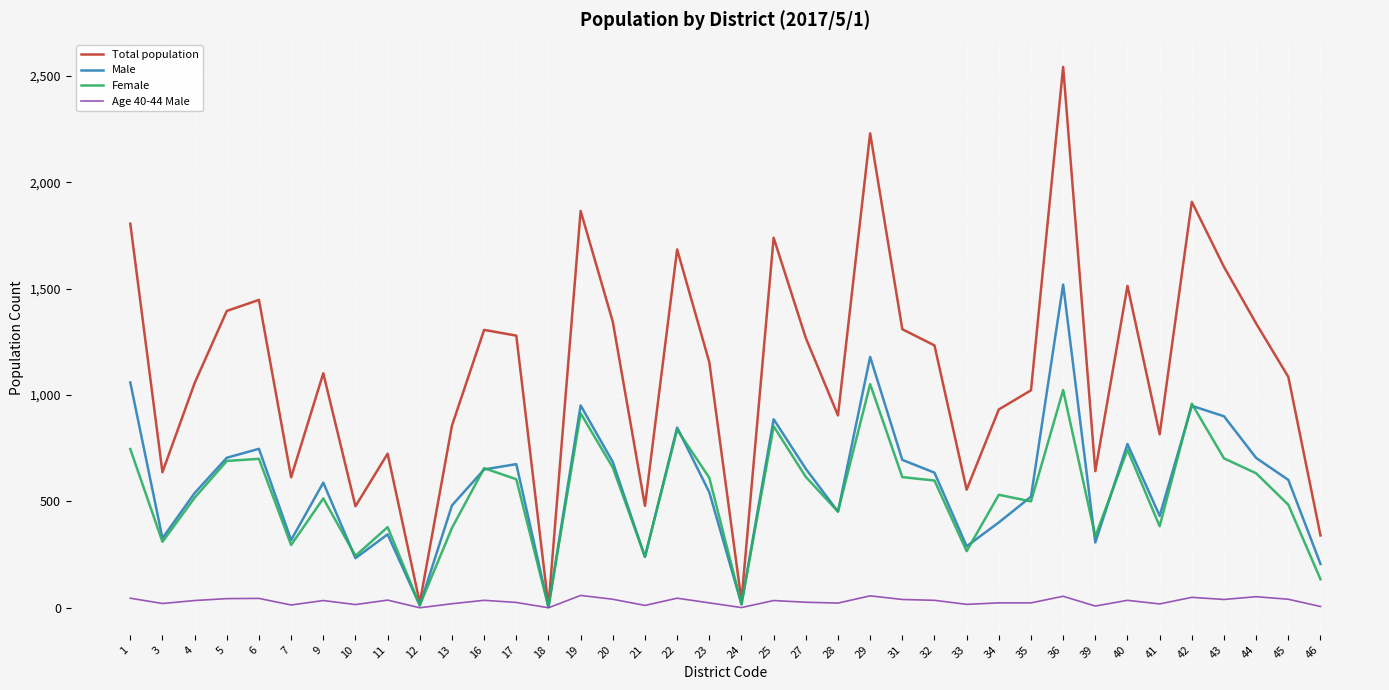

Which series has the widest spread of values?

Total population